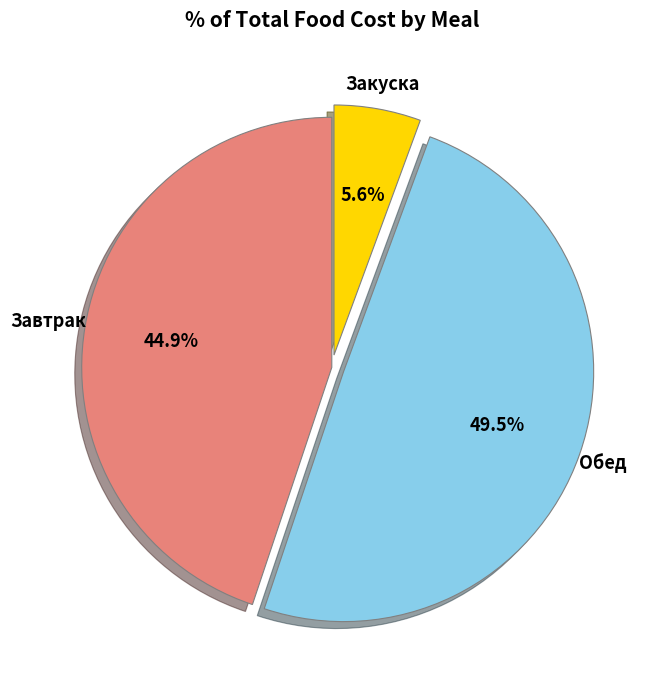

Is there a majority slice in this chart?

No